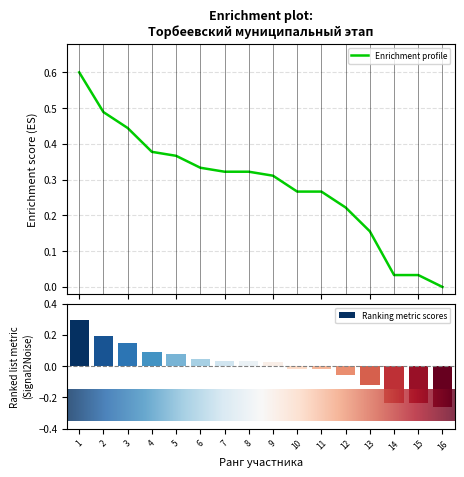

List the labels in order of value, largest first.

1, 2, 3, 4, 5, 6, 7, 8, 9, 10, 11, 12, 13, 14, 15, 16